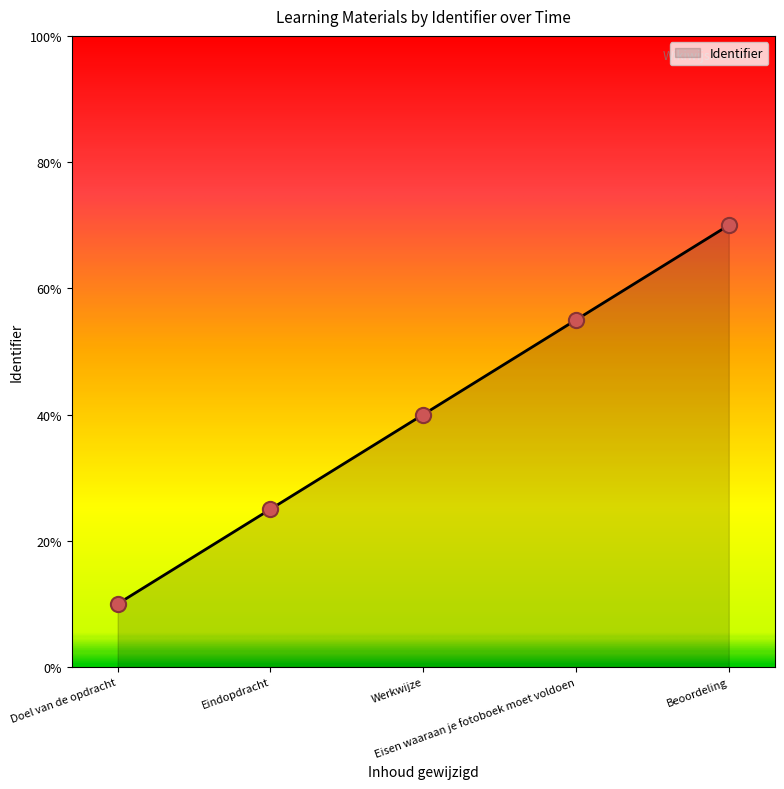

Between Doel van de opdracht and Beoordeling, which is larger?

Beoordeling